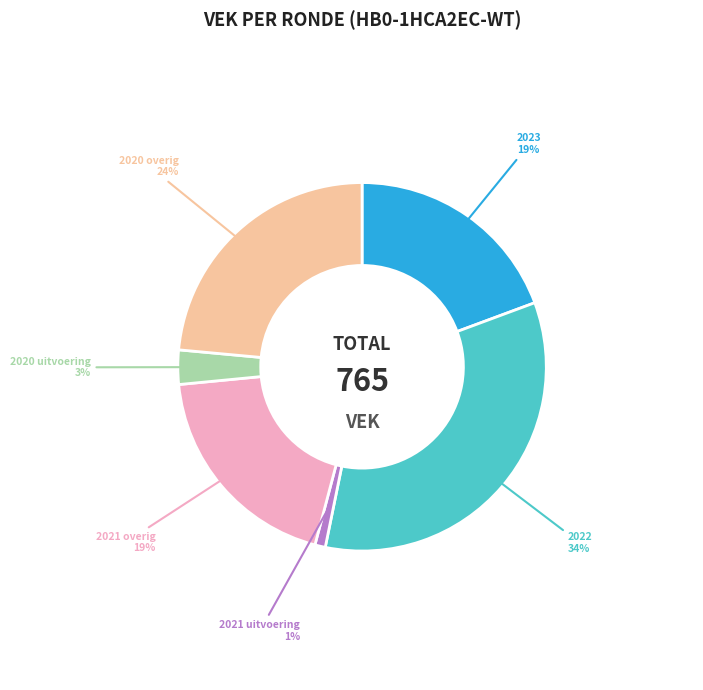

How many segments does this pie chart have?

6